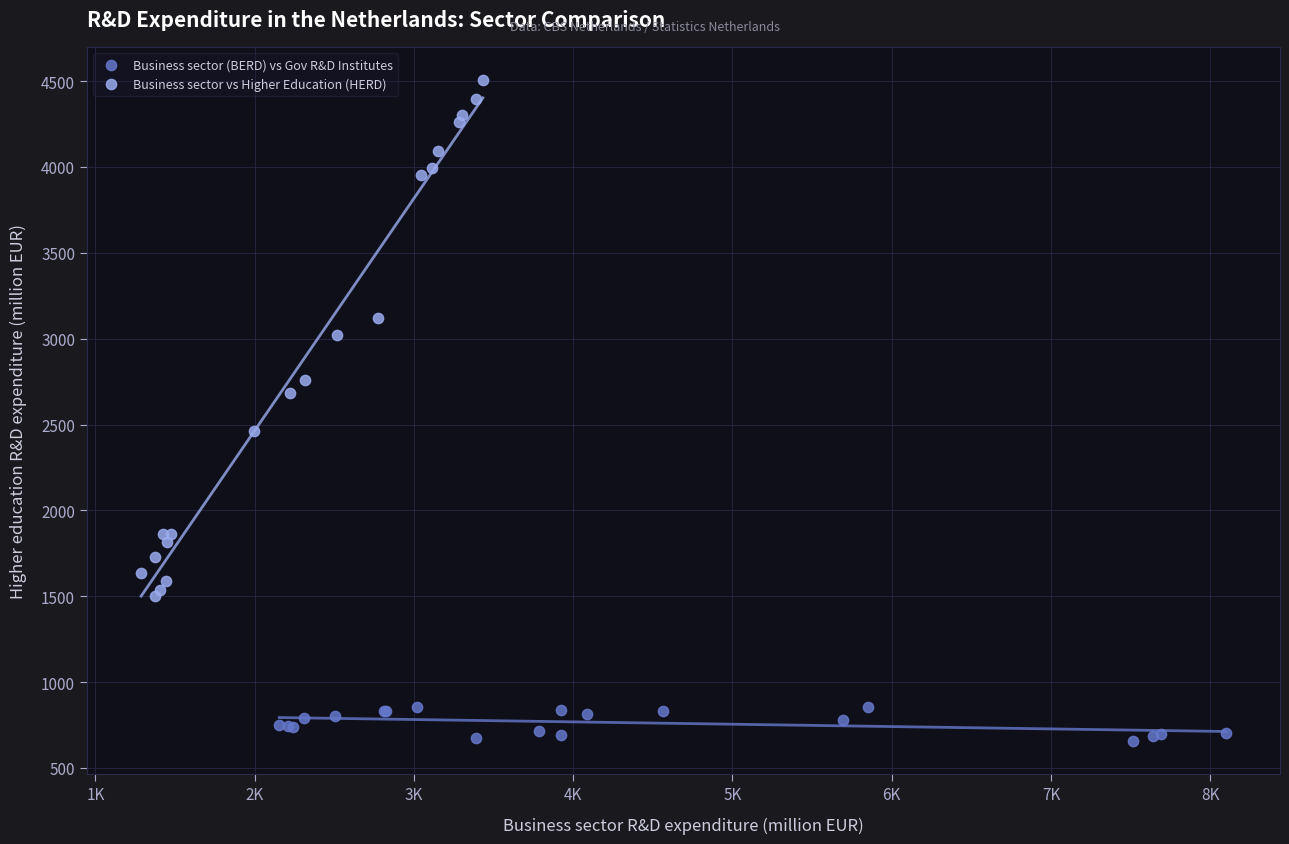

Which series reaches the maximum Y coordinate?

Business sector vs Higher Education (HERD)